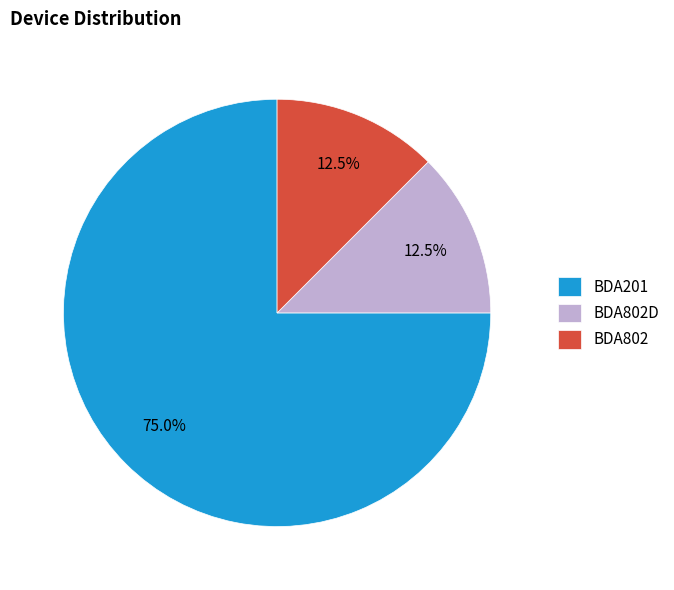

What percentage is NOT represented by BDA802?

87.5%